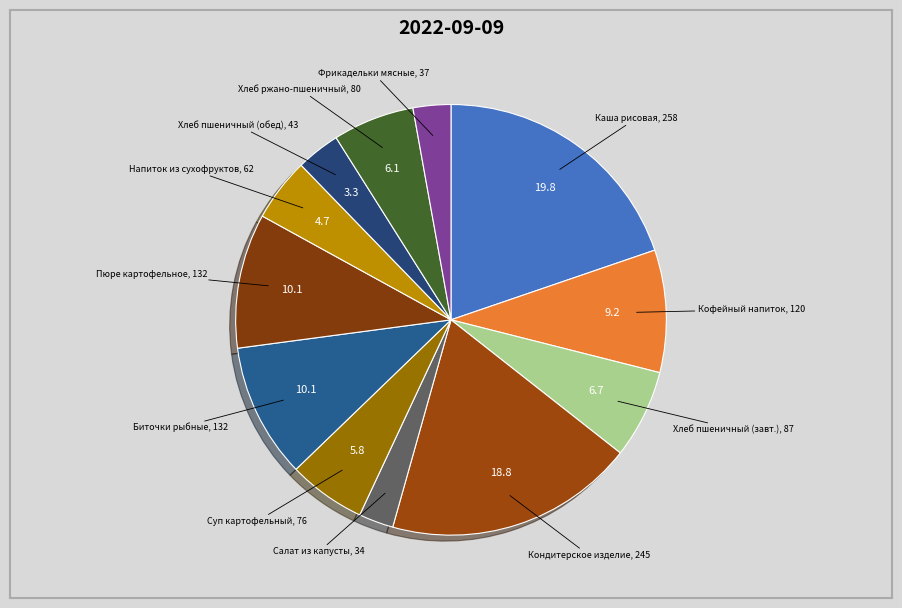

What is the ratio of the value at Хлеб ржано-пшеничный to the value at Хлеб пшеничный (обед)?

1.9